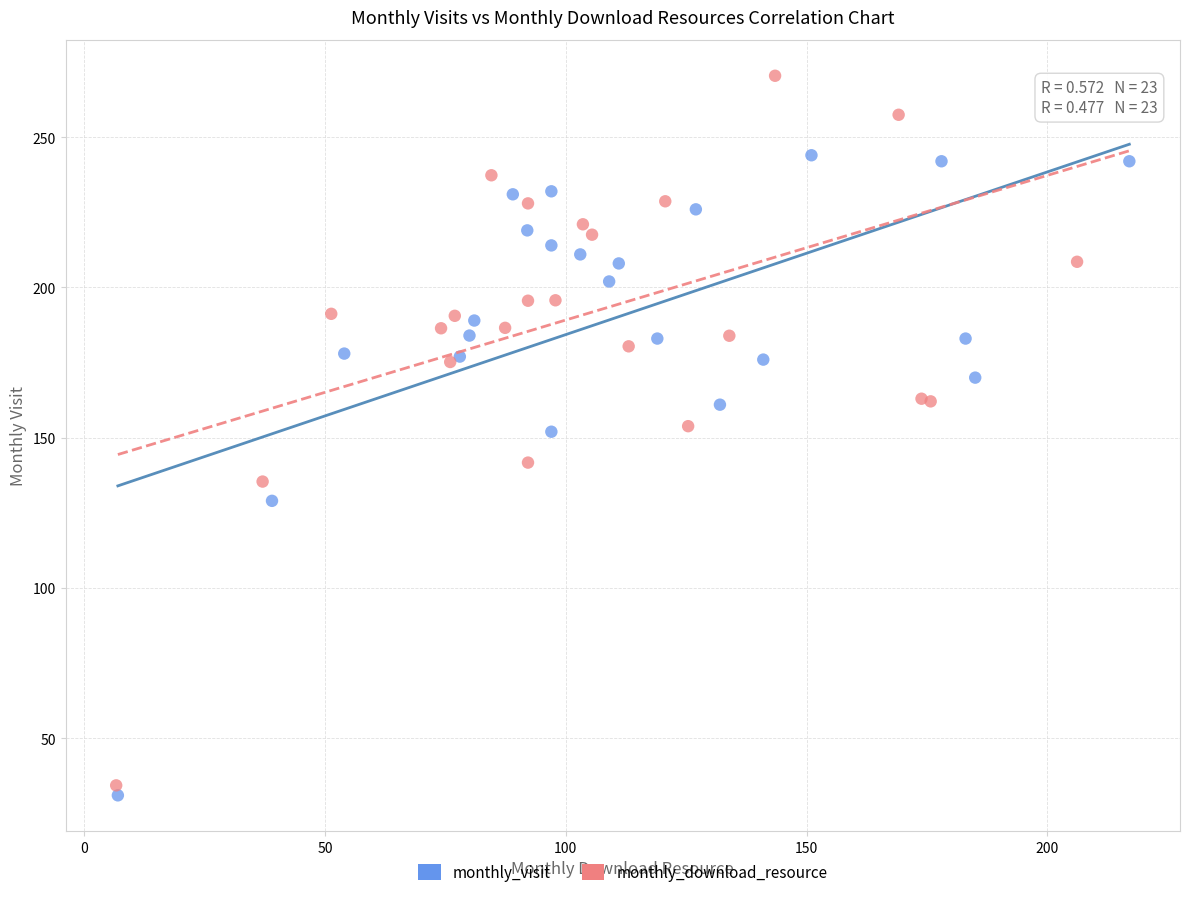

What are all the series names shown in the legend?

monthly_visit, monthly_download_resource